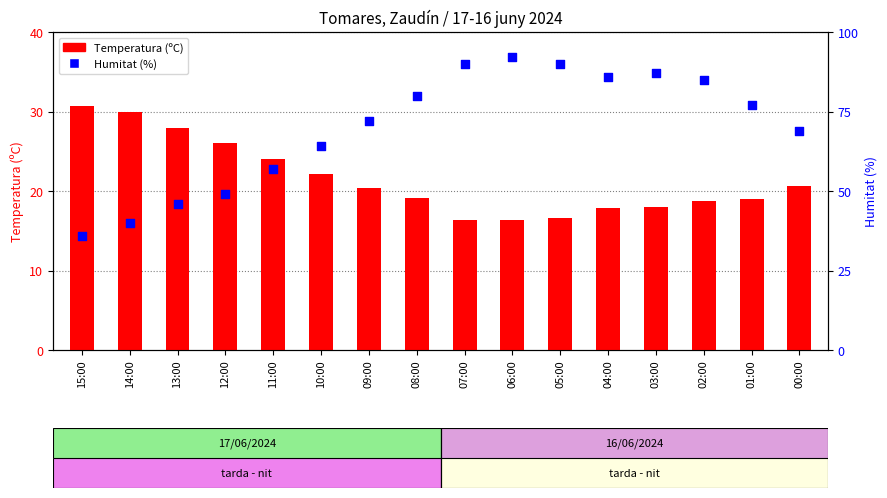

Which series reaches the maximum Y coordinate?

Humitat (%)